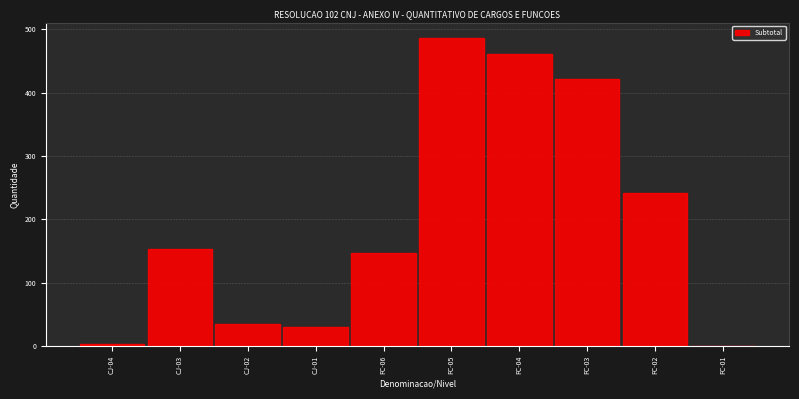

Reading left to right, what are all the values shown in this chart?

CJ-04=4	CJ-03=154	CJ-02=35	CJ-01=31	FC-06=147	FC-05=486	FC-04=461	FC-03=421	FC-02=241	FC-01=0